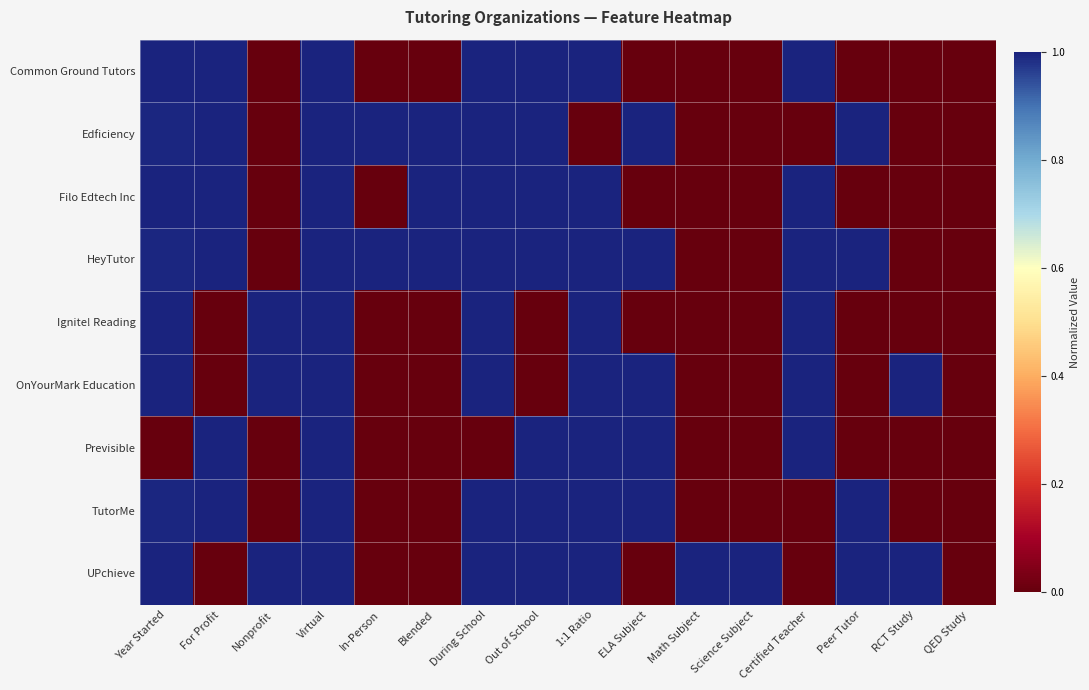

Reading left to right, extract all data points from this chart.

Common Ground Tutors: Year Started=1.0	For Profit=1.0	Nonprofit=0.0	Virtual=1.0	In-Person=0.0	Blended=0.0	During School=1.0	Out of School=1.0	1:1 Ratio=1.0	ELA Subject=0.0	Math Subject=0.0	Science Subject=0.0	Certified Teacher=1.0	Peer Tutor=0.0	RCT Study=0.0	QED Study=0.0
Edficiency: Year Started=1.0	For Profit=1.0	Nonprofit=0.0	Virtual=1.0	In-Person=1.0	Blended=1.0	During School=1.0	Out of School=1.0	1:1 Ratio=0.0	ELA Subject=1.0	Math Subject=0.0	Science Subject=0.0	Certified Teacher=0.0	Peer Tutor=1.0	RCT Study=0.0	QED Study=0.0
Filo Edtech Inc: Year Started=1.0	For Profit=1.0	Nonprofit=0.0	Virtual=1.0	In-Person=0.0	Blended=1.0	During School=1.0	Out of School=1.0	1:1 Ratio=1.0	ELA Subject=0.0	Math Subject=0.0	Science Subject=0.0	Certified Teacher=1.0	Peer Tutor=0.0	RCT Study=0.0	QED Study=0.0
HeyTutor: Year Started=1.0	For Profit=1.0	Nonprofit=0.0	Virtual=1.0	In-Person=1.0	Blended=1.0	During School=1.0	Out of School=1.0	1:1 Ratio=1.0	ELA Subject=1.0	Math Subject=0.0	Science Subject=0.0	Certified Teacher=1.0	Peer Tutor=1.0	RCT Study=0.0	QED Study=0.0
Ignite! Reading: Year Started=1.0	For Profit=0.0	Nonprofit=1.0	Virtual=1.0	In-Person=0.0	Blended=0.0	During School=1.0	Out of School=0.0	1:1 Ratio=1.0	ELA Subject=0.0	Math Subject=0.0	Science Subject=0.0	Certified Teacher=1.0	Peer Tutor=0.0	RCT Study=0.0	QED Study=0.0
OnYourMark Education: Year Started=1.0	For Profit=0.0	Nonprofit=1.0	Virtual=1.0	In-Person=0.0	Blended=0.0	During School=1.0	Out of School=0.0	1:1 Ratio=1.0	ELA Subject=1.0	Math Subject=0.0	Science Subject=0.0	Certified Teacher=1.0	Peer Tutor=0.0	RCT Study=1.0	QED Study=0.0
Previsible: Year Started=0.0	For Profit=1.0	Nonprofit=0.0	Virtual=1.0	In-Person=0.0	Blended=0.0	During School=0.0	Out of School=1.0	1:1 Ratio=1.0	ELA Subject=1.0	Math Subject=0.0	Science Subject=0.0	Certified Teacher=1.0	Peer Tutor=0.0	RCT Study=0.0	QED Study=0.0
TutorMe: Year Started=1.0	For Profit=1.0	Nonprofit=0.0	Virtual=1.0	In-Person=0.0	Blended=0.0	During School=1.0	Out of School=1.0	1:1 Ratio=1.0	ELA Subject=1.0	Math Subject=0.0	Science Subject=0.0	Certified Teacher=0.0	Peer Tutor=1.0	RCT Study=0.0	QED Study=0.0
UPchieve: Year Started=1.0	For Profit=0.0	Nonprofit=1.0	Virtual=1.0	In-Person=0.0	Blended=0.0	During School=1.0	Out of School=1.0	1:1 Ratio=1.0	ELA Subject=0.0	Math Subject=1.0	Science Subject=1.0	Certified Teacher=0.0	Peer Tutor=1.0	RCT Study=1.0	QED Study=0.0